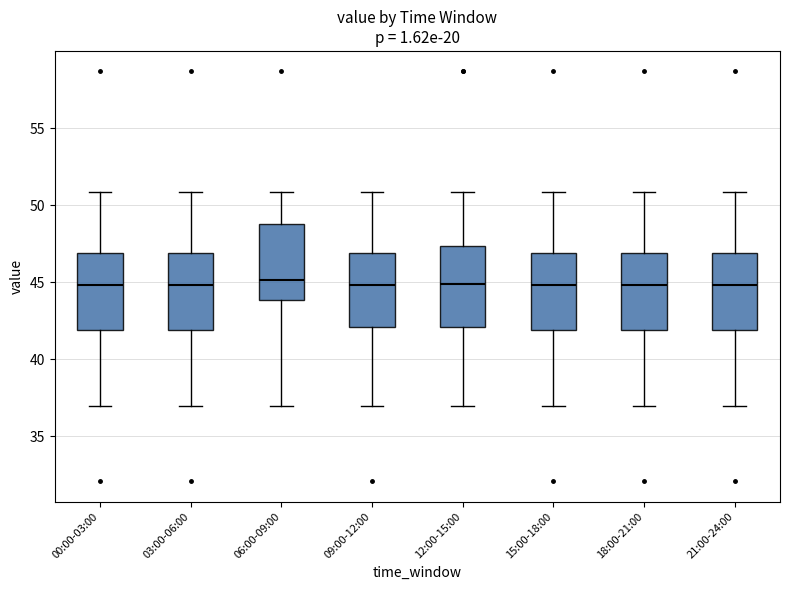

Reading left to right, read every box against the y-axis: the position of its median line, the range the box covers, and the ends of its whiskers. The values are not printed on the chart, so give them approximately, as read against the axis.

00:00-03:00: median 45.0, box 42.0 to 47.0, whiskers 37.0 to 51.0
03:00-06:00: median 45.0, box 42.0 to 47.0, whiskers 37.0 to 51.0
06:00-09:00: median 45.0, box 44.0 to 49.0, whiskers 37.0 to 51.0
09:00-12:00: median 45.0, box 42.0 to 47.0, whiskers 37.0 to 51.0
12:00-15:00: median 45.0, box 42.0 to 47.5, whiskers 37.0 to 51.0
15:00-18:00: median 45.0, box 42.0 to 47.0, whiskers 37.0 to 51.0
18:00-21:00: median 45.0, box 42.0 to 47.0, whiskers 37.0 to 51.0
21:00-24:00: median 45.0, box 42.0 to 47.0, whiskers 37.0 to 51.0